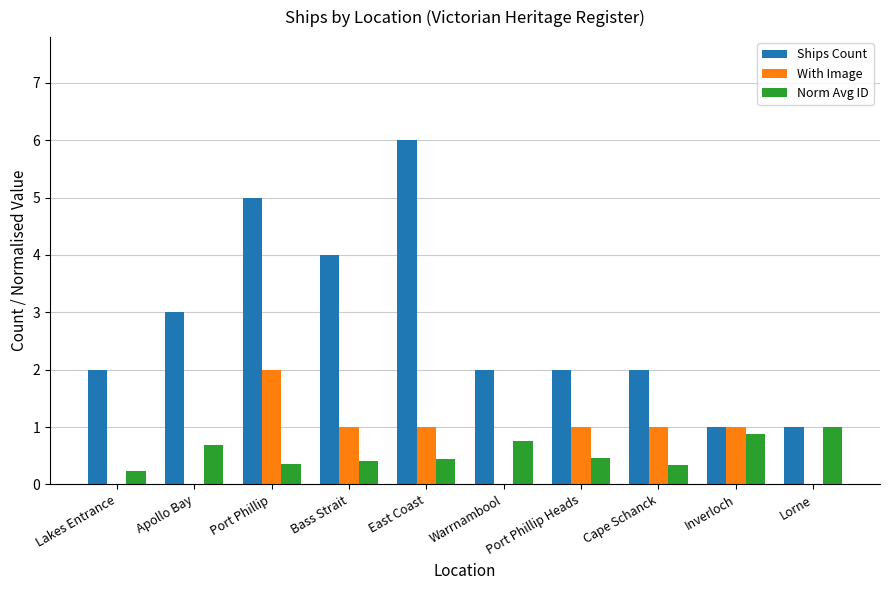

How many series are shown in this chart?

3